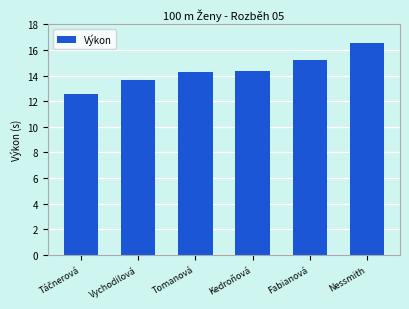

Between Nessmith and Tomanová, which is larger?

Nessmith